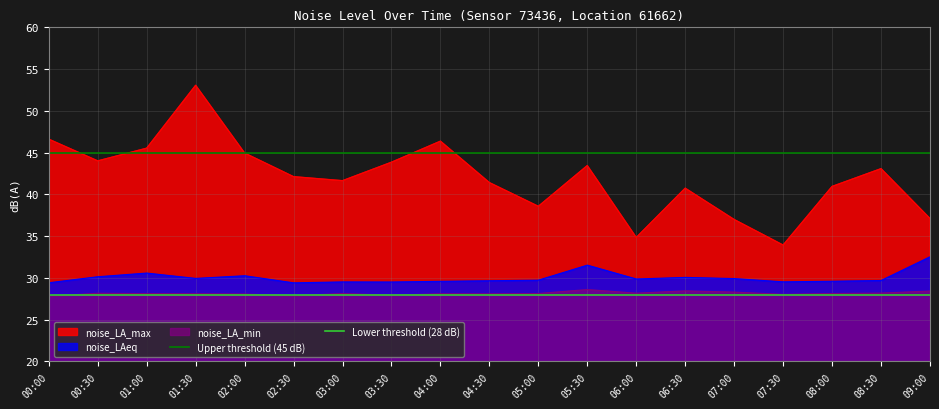

Is it true that Upper threshold (45 dB) equals 73 at 00:00?

False